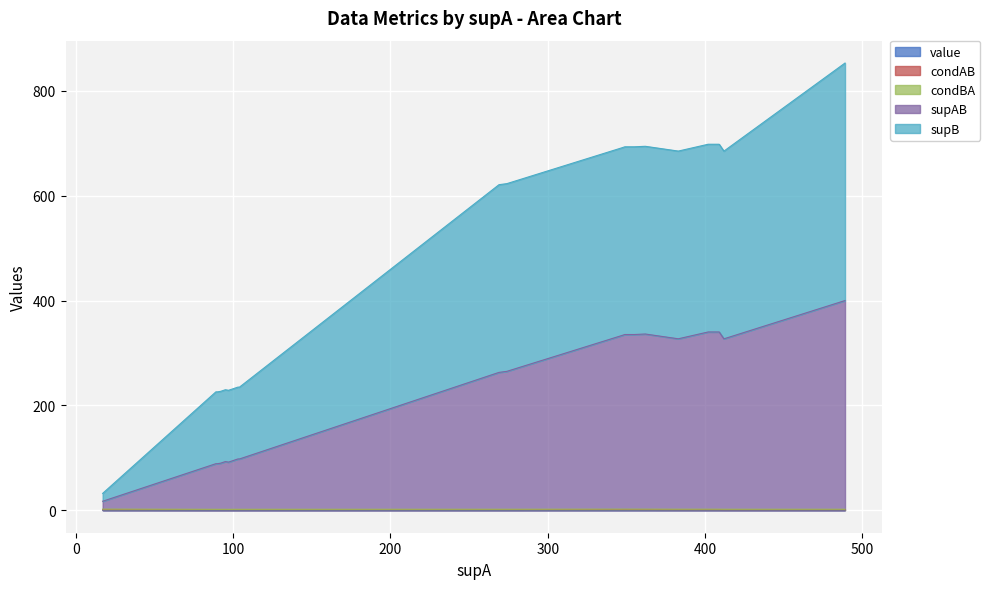

In value, how many points are higher than both neighbors (excluding endpoints)?

5